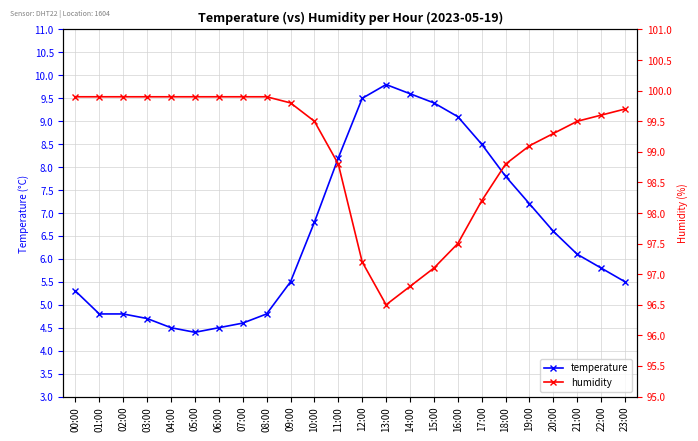

At which label does humidity reach its peak?

00:00